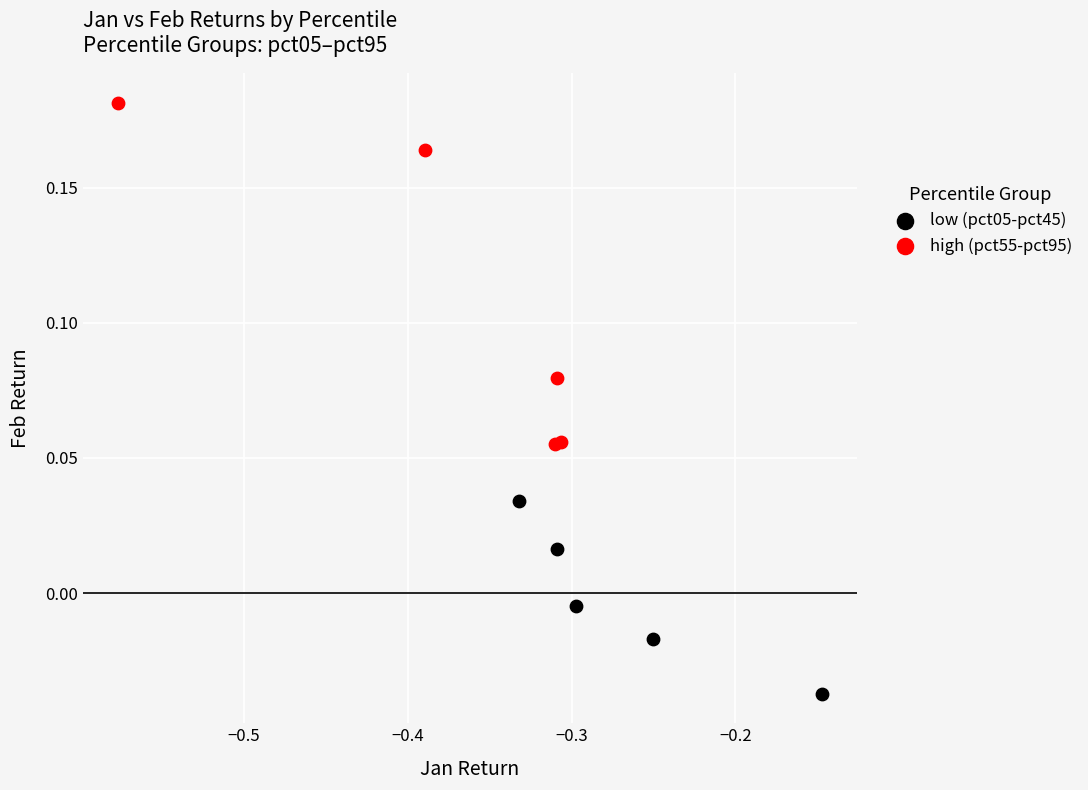

What are all the series names shown in the legend?

low (pct05-pct45), high (pct55-pct95)